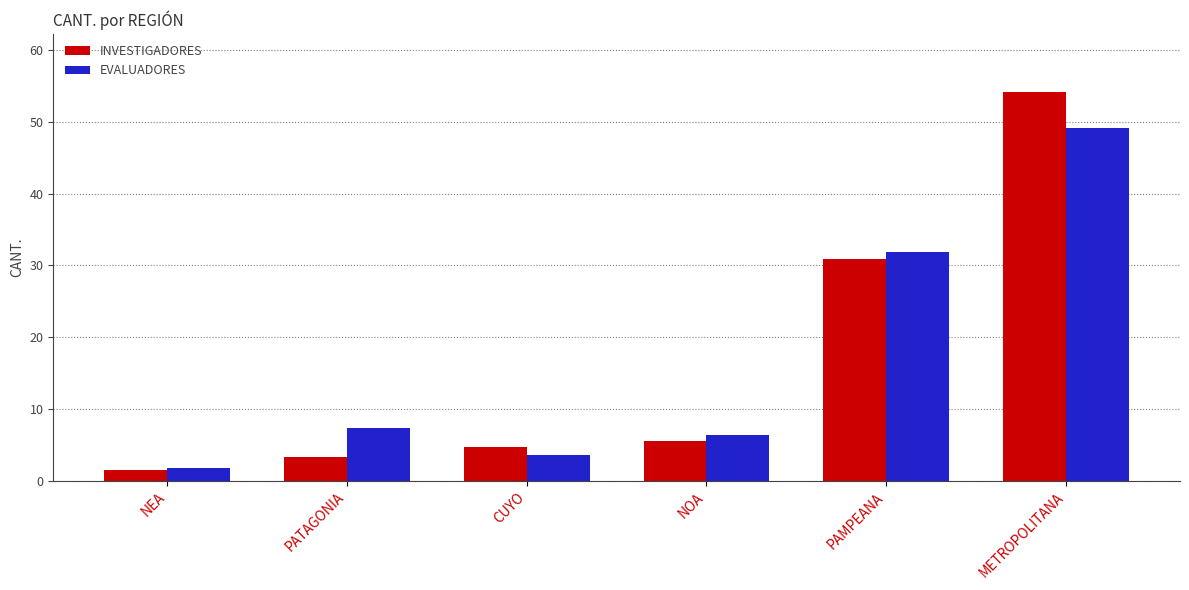

What is the total value across all series at PATAGONIA?

10.7